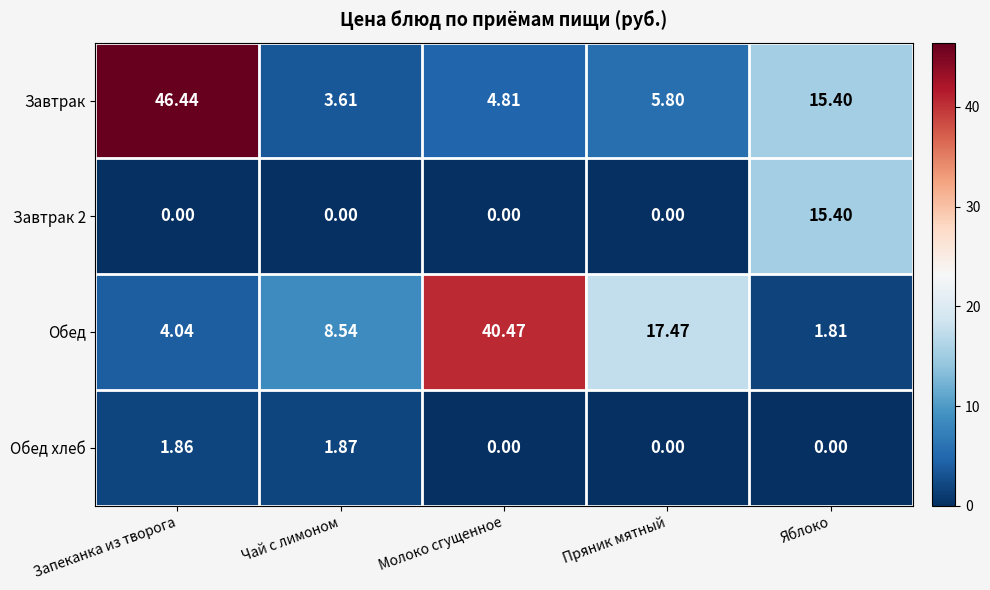

Where is Обед nearest to the value 21?

Пряник мятный